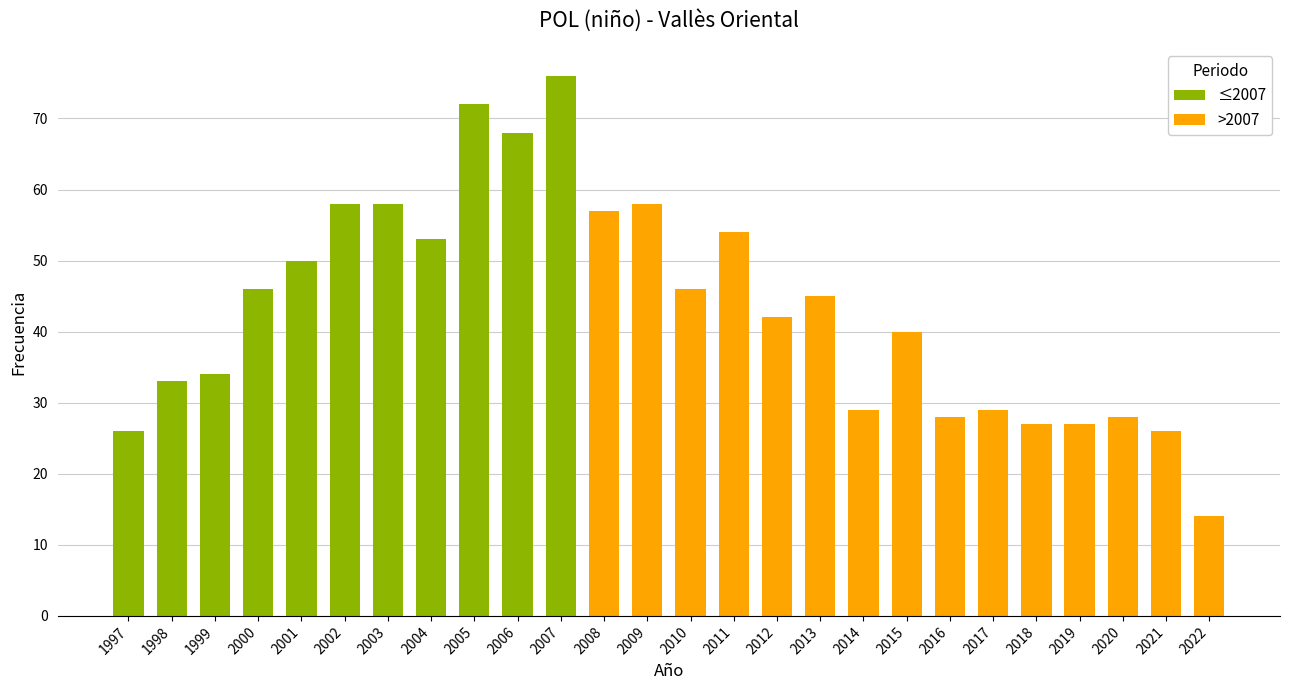

What is the sum of the values at 2019 and 1997?

53